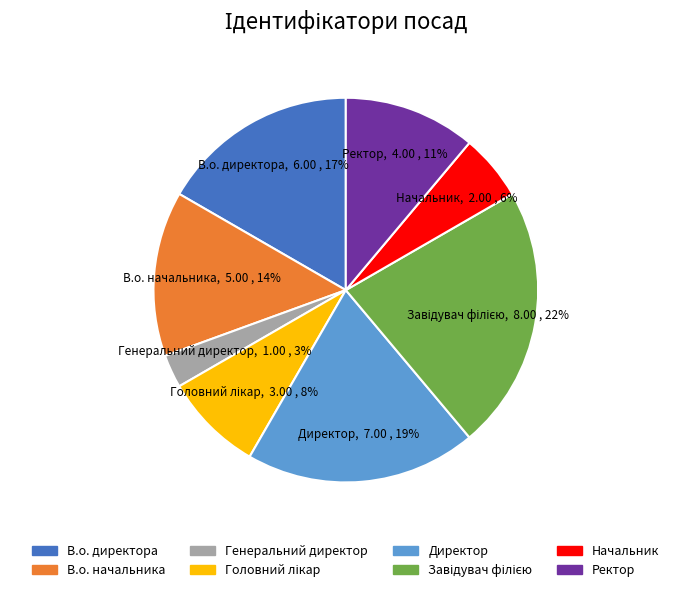

Count the number of slices in the pie.

8